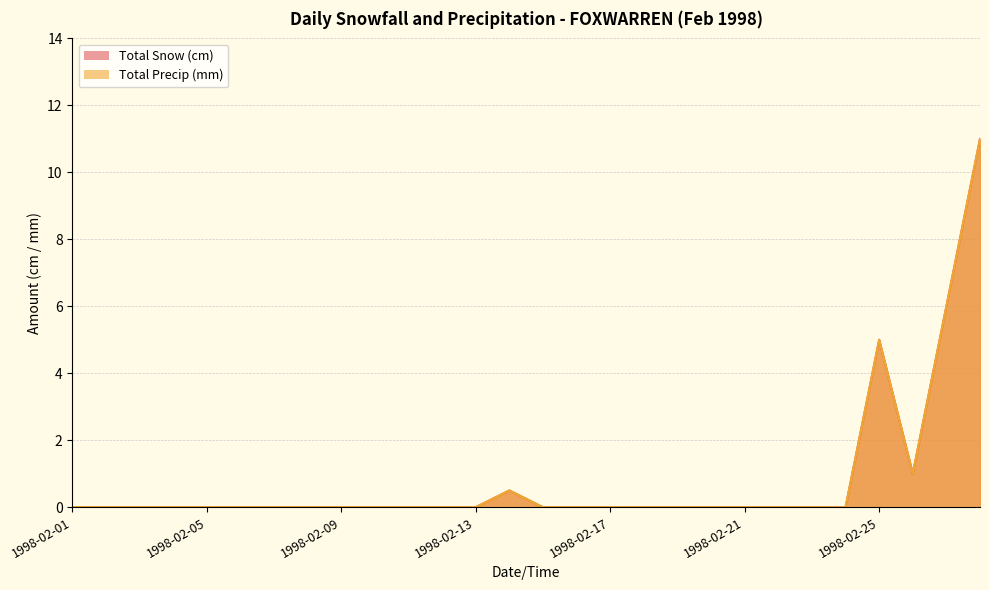

Reading left to right, list all the values displayed in this chart.

Total Snow (cm): 0.0	0.0	0.0	0.0	0.0	0.0	0.0	0.0	0.0	0.0	0.0	0.0	0.0	0.5	0.0	0.0	0.0	0.0	0.0	0.0	0.0	0.0	0.0	0.0	5.0	1.0	6.0	11.0
Total Precip (mm): 0.0	0.0	0.0	0.0	0.0	0.0	0.0	0.0	0.0	0.0	0.0	0.0	0.0	0.5	0.0	0.0	0.0	0.0	0.0	0.0	0.0	0.0	0.0	0.0	5.0	1.0	6.0	11.0